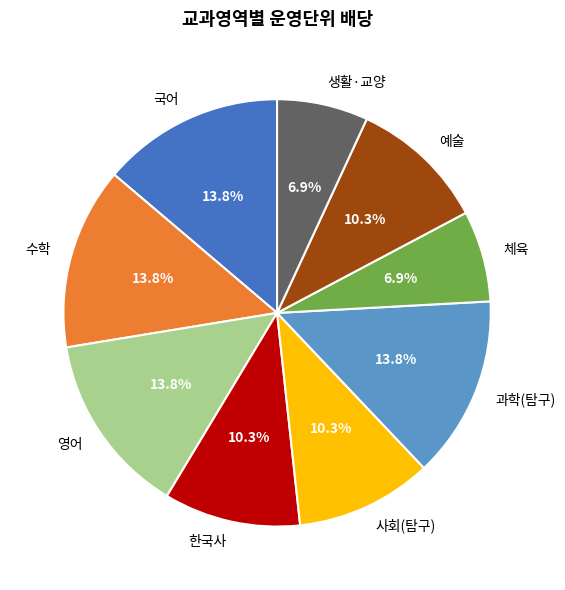

Combined, what portion of the pie is 생활·교양 and 체육?

13.8%